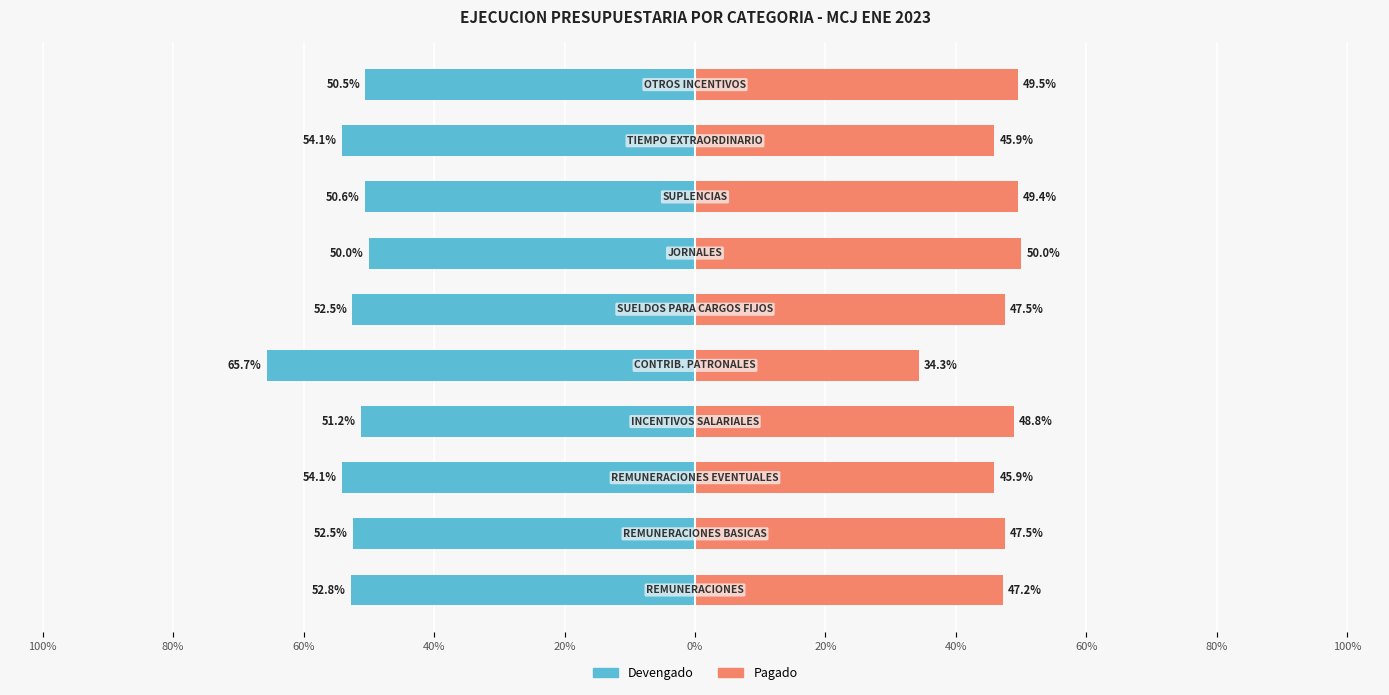

Between 100% and 20%, which is larger?

100%